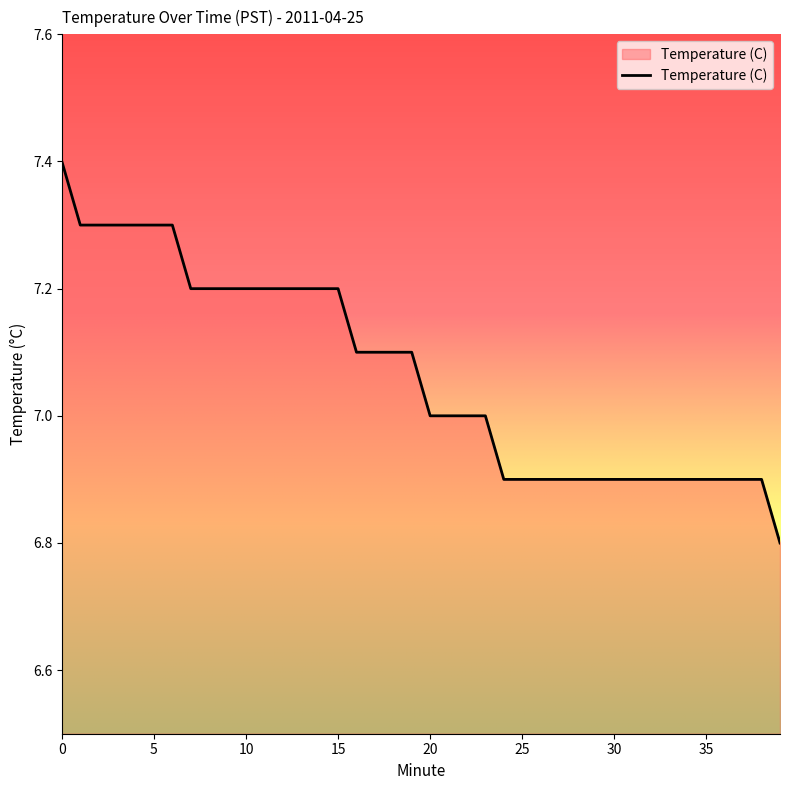

What is the difference between the maximum and minimum values?

0.6